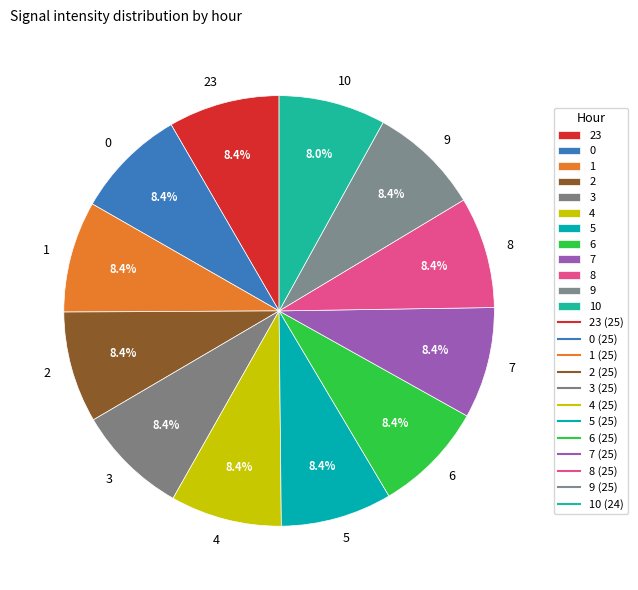

Is there a majority slice in this chart?

No